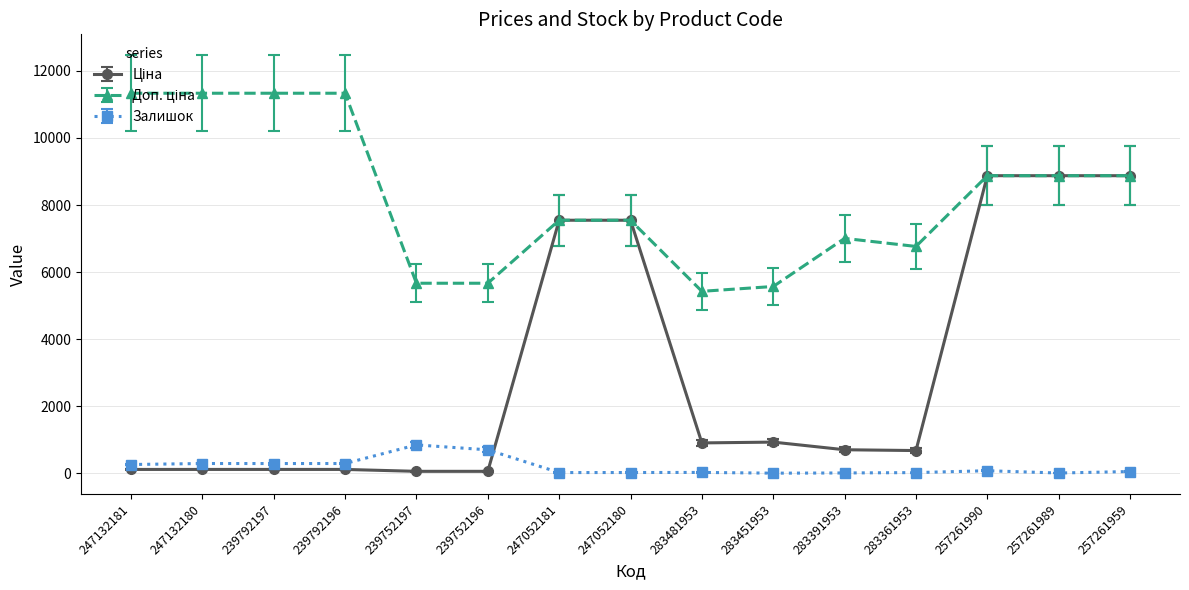

What is the maximum value shown in the chart?

11334.0